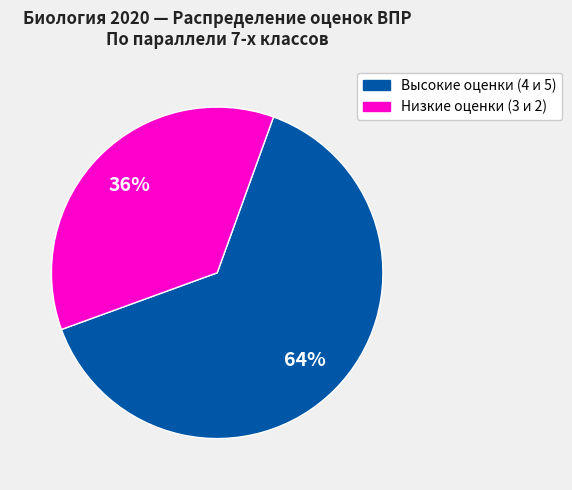

Does any single category account for the majority?

Yes